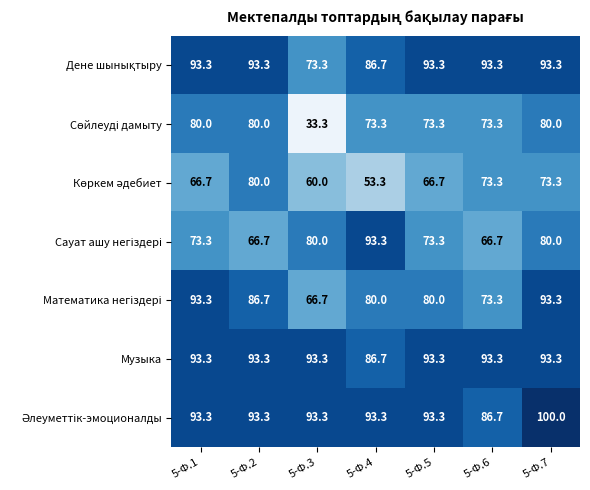

True or false: Музыка has a value of 35.6 at 5-Ф.2.

False